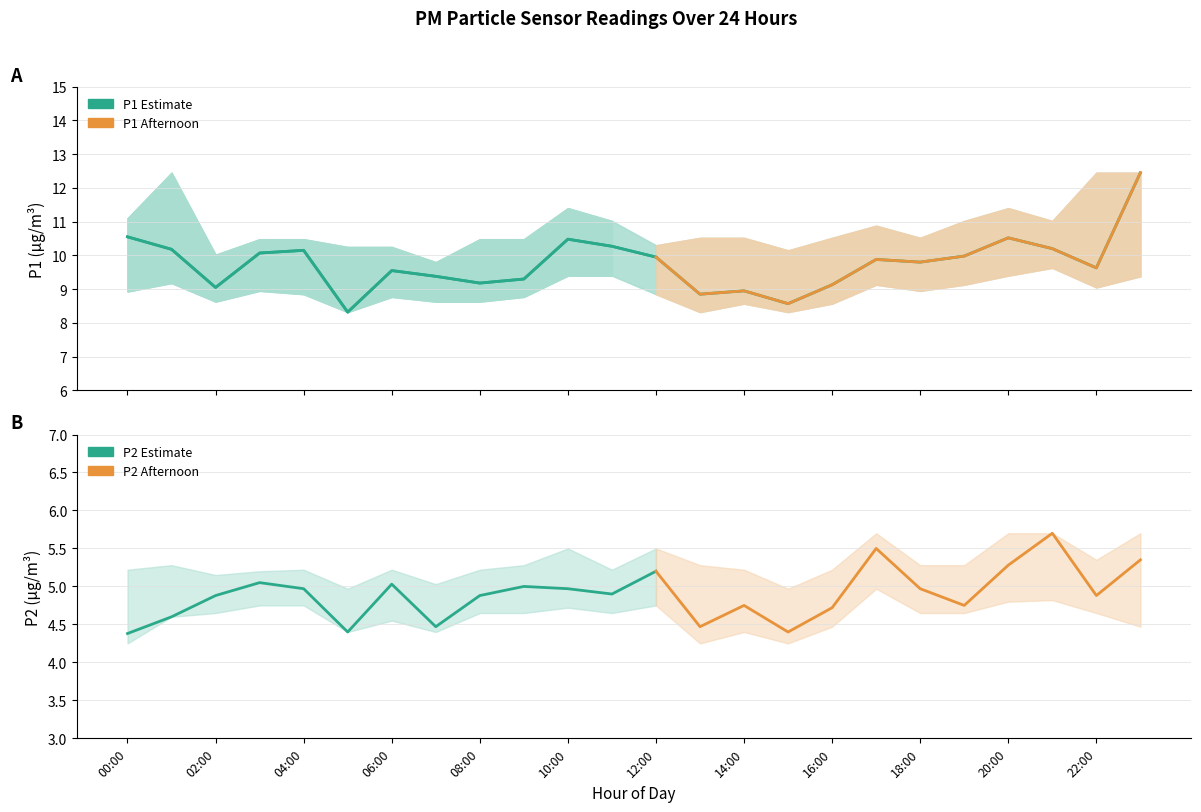

Rank the categories by value from lowest to highest.

05:00, 15:00, 13:00, 14:00, 02:00, 16:00, 08:00, 09:00, 07:00, 06:00, 22:00, 18:00, 17:00, 12:00, 19:00, 03:00, 04:00, 01:00, 21:00, 11:00, 10:00, 20:00, 00:00, 23:00